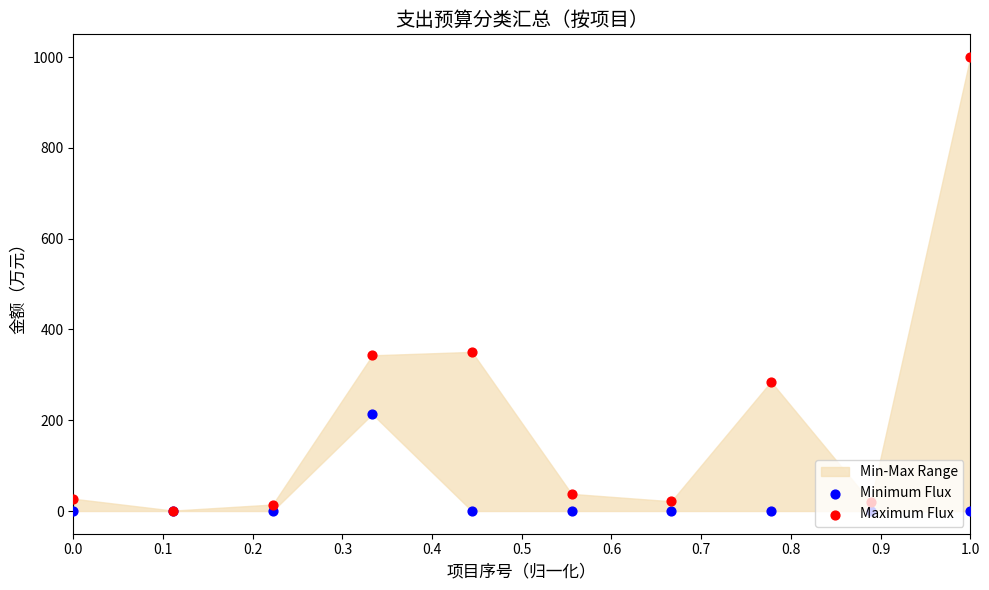

Which series has the largest Y range (max minus min)?

Maximum Flux